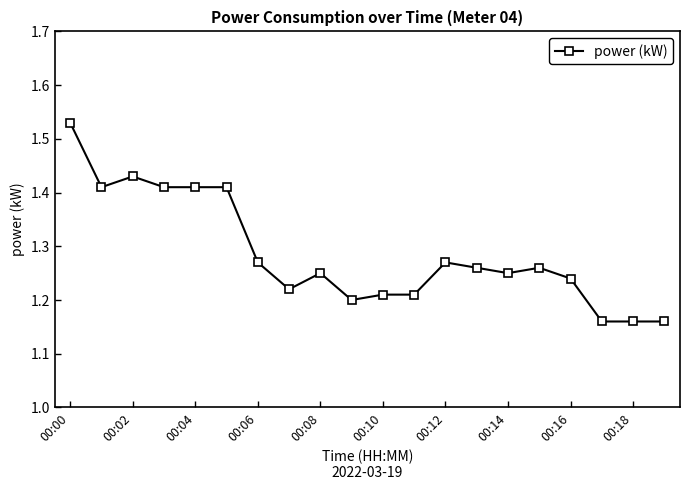

Count the values in the range 1 to 2.

20